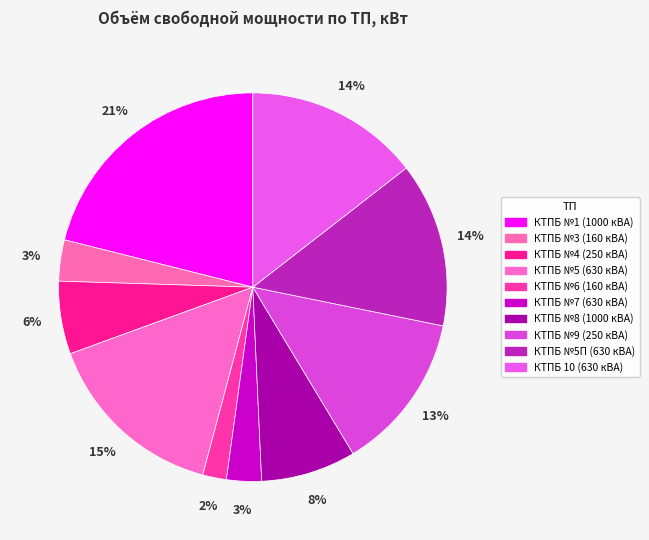

Approximately how many times larger is the value at КТПБ №9 (250 кВА) compared to КТПБ №4 (250 кВА)?

2.2